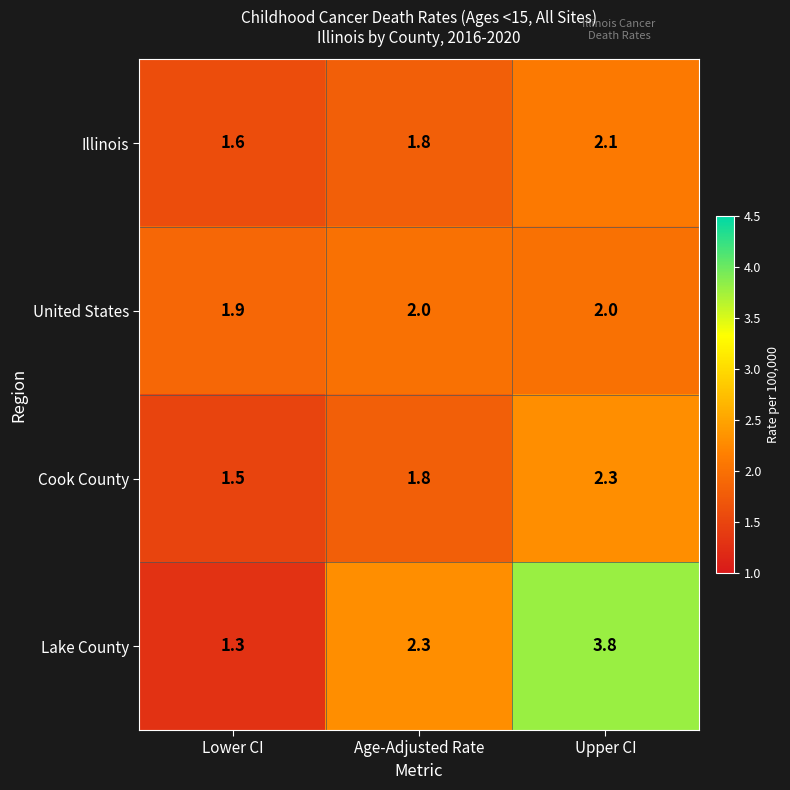

The value of Lake County at Upper CI is 3.8. True or false?

True